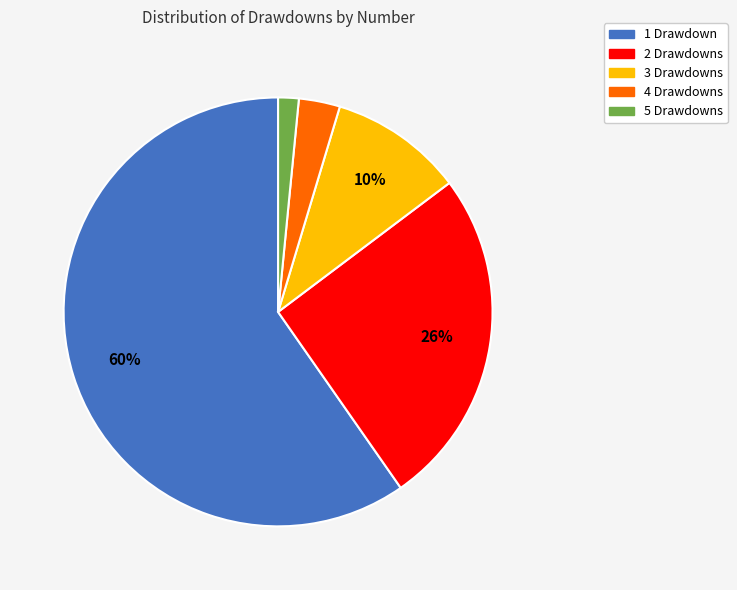

Rank the categories by value from lowest to highest.

5, 4, 3, 2, 1